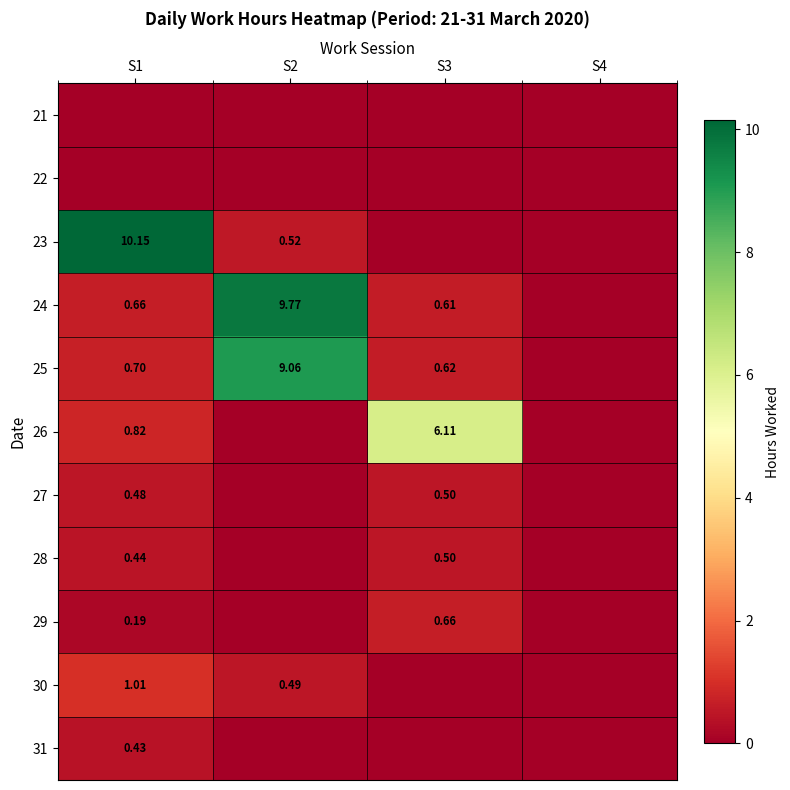

Is the value of 26 at S1 greater than the value of 23 at S2?

Yes